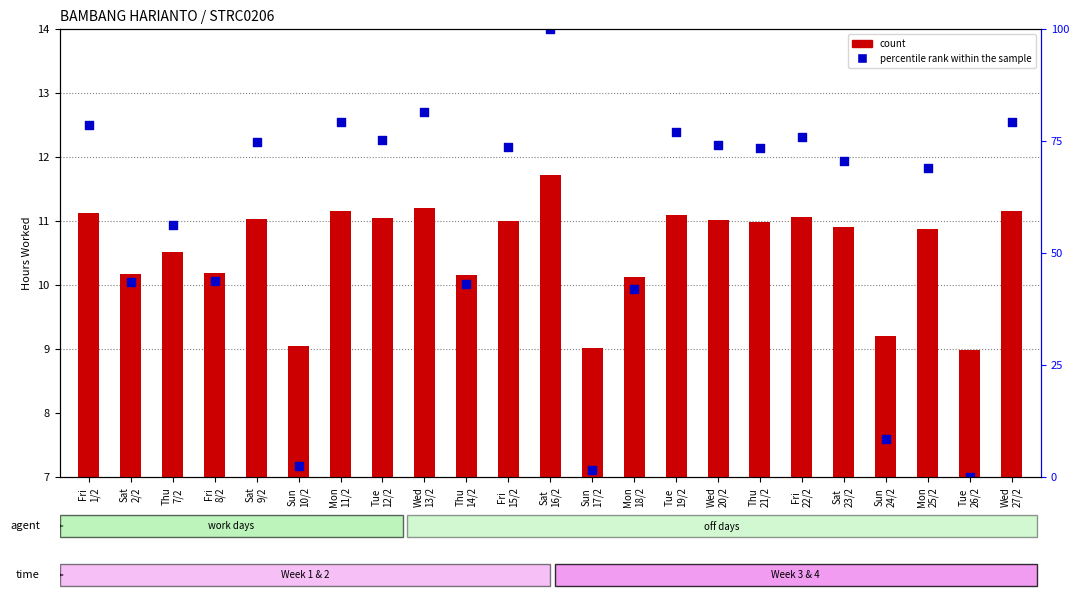

Which series reaches the minimum Y coordinate?

count